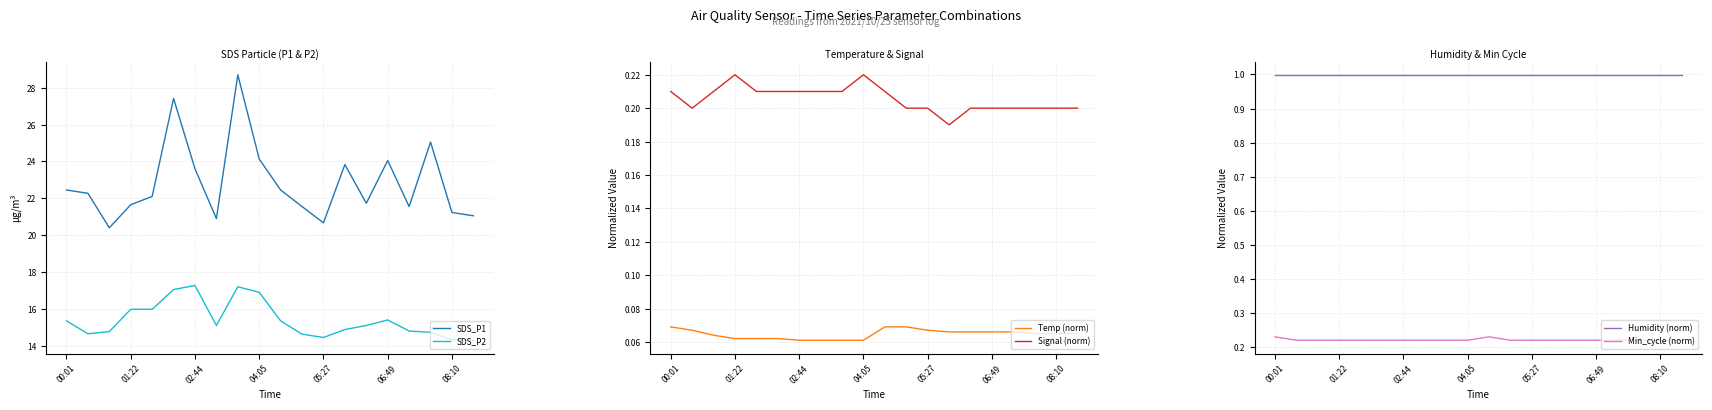

Does the chart display data point markers on the line(s)?

No